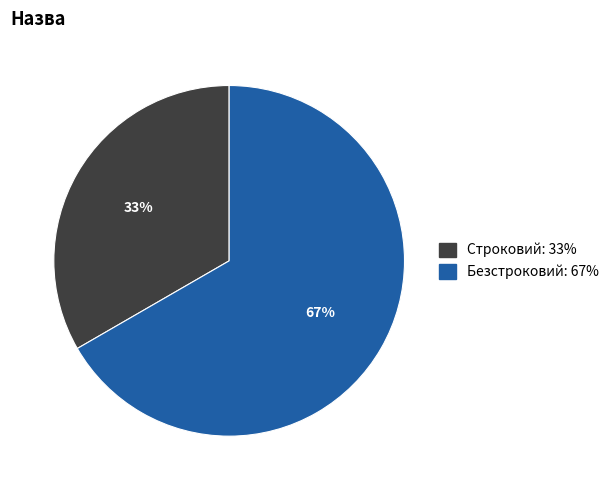

Is Строковий the majority of the pie?

No